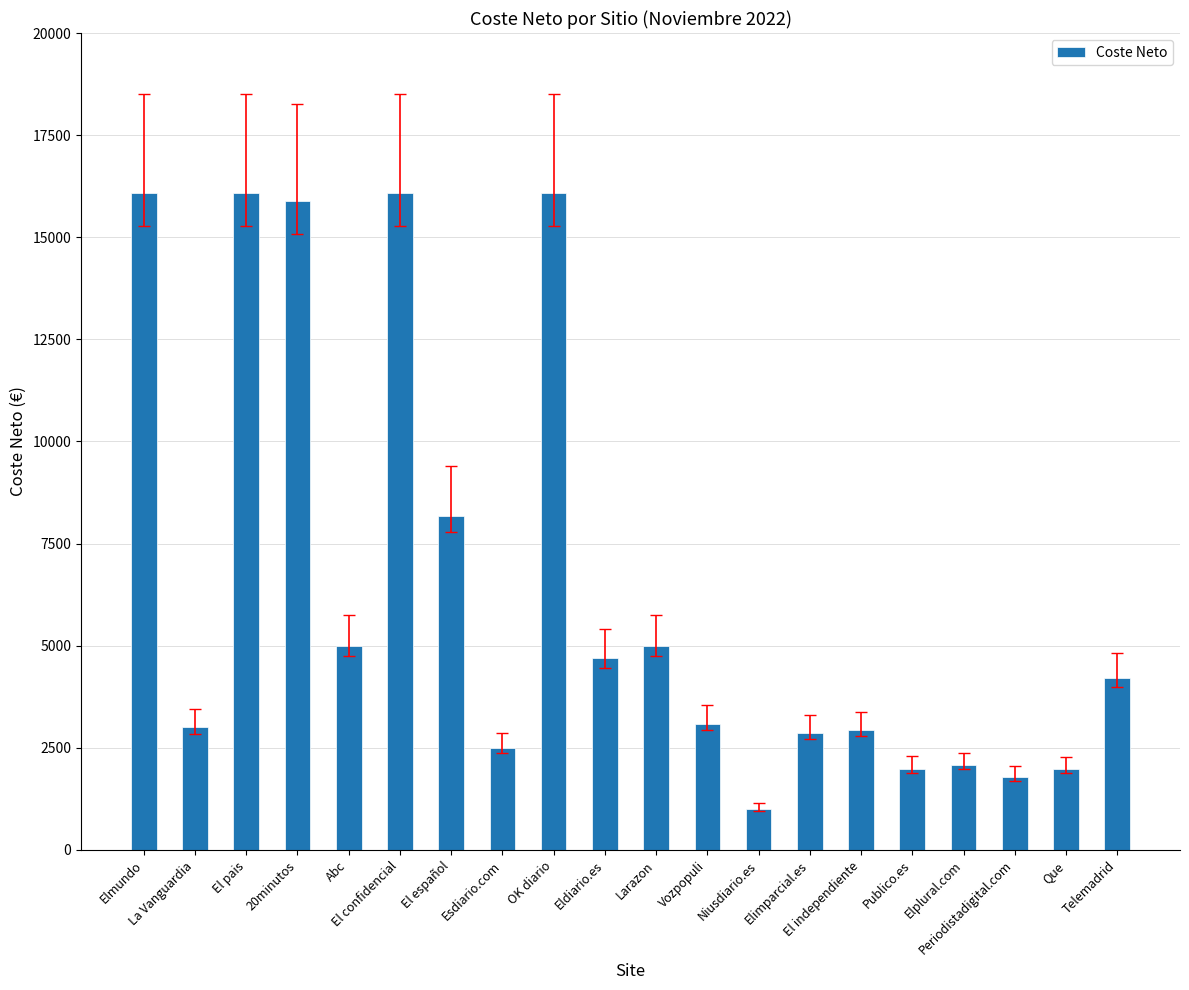

Does the chart contain any negative values?

No